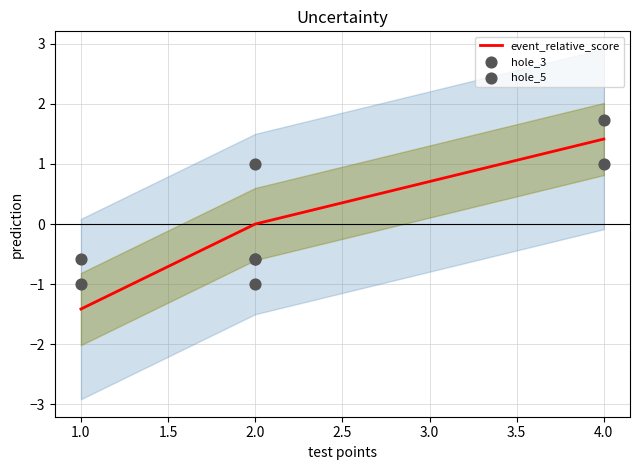

Is the value of hole_5 at 2.0 greater than the value of hole_3 at 2.0?

No